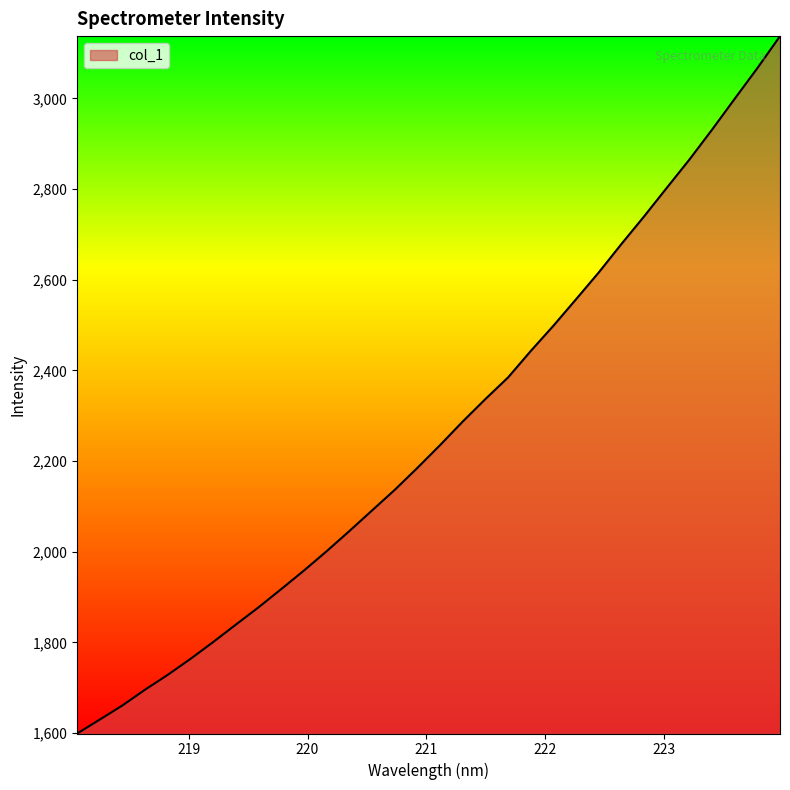

What is the difference between the maximum and minimum values?

1538.4